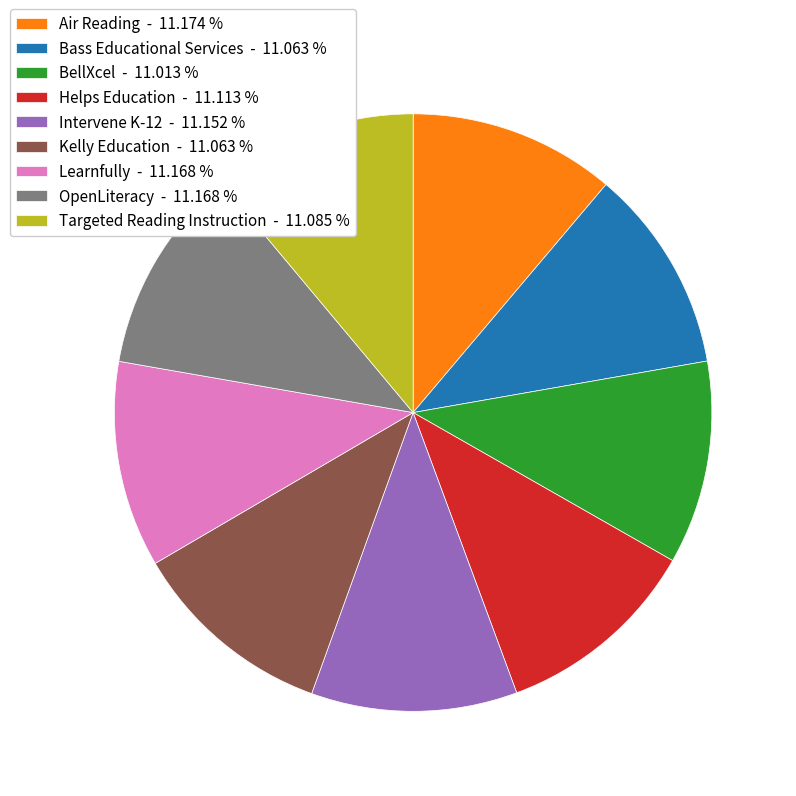

Approximately how many times larger is the value at OpenLiteracy - 11.168 % compared to Air Reading - 11.174 %?

1.0